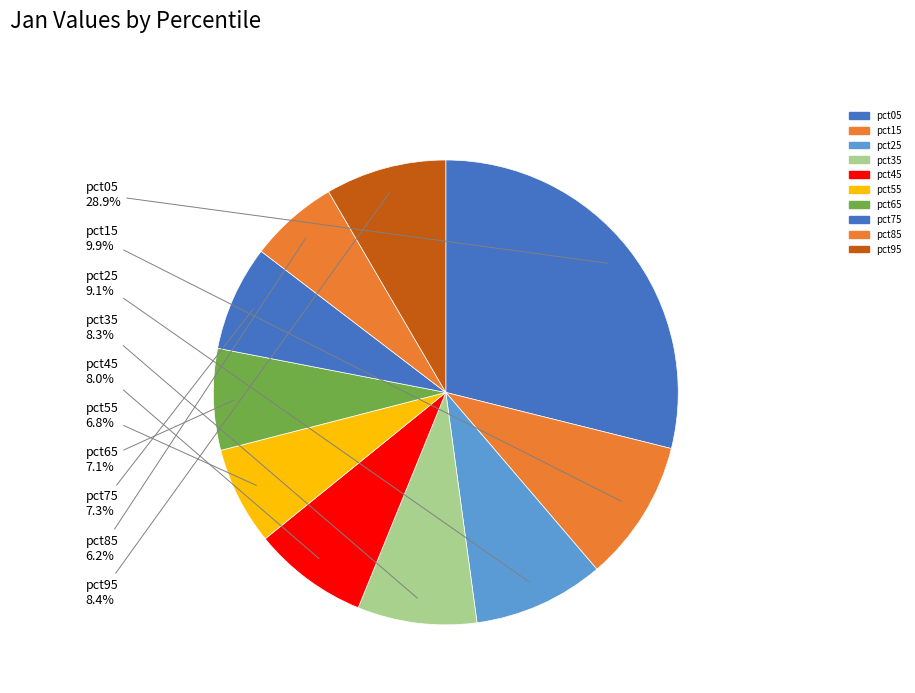

Do pct25 and pct35 together represent more than half of the pie?

No